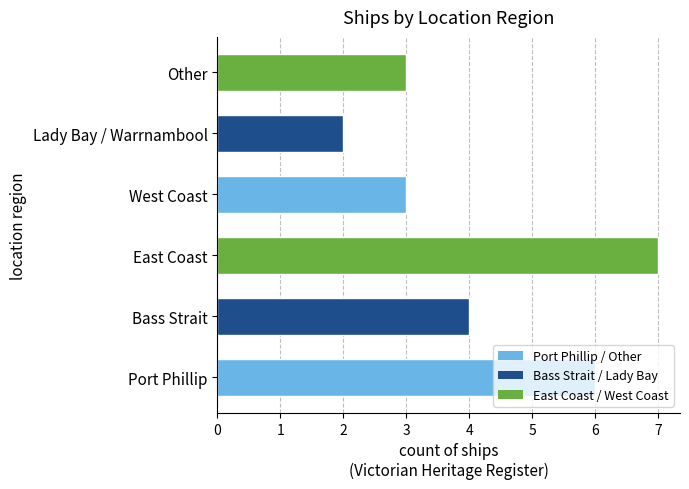

What is the smallest value displayed?

2